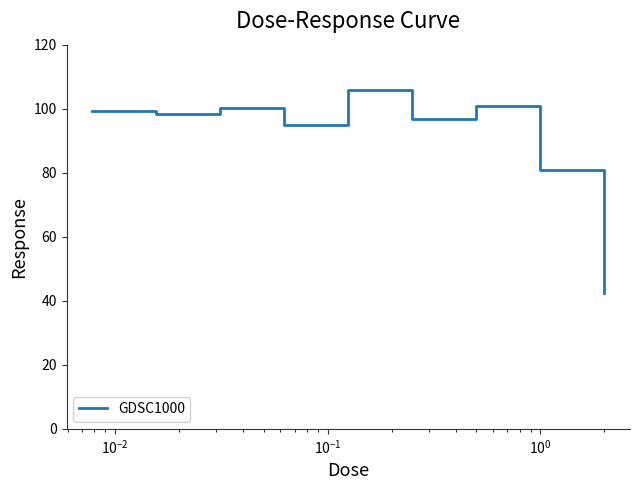

What is the smallest value displayed?

42.5